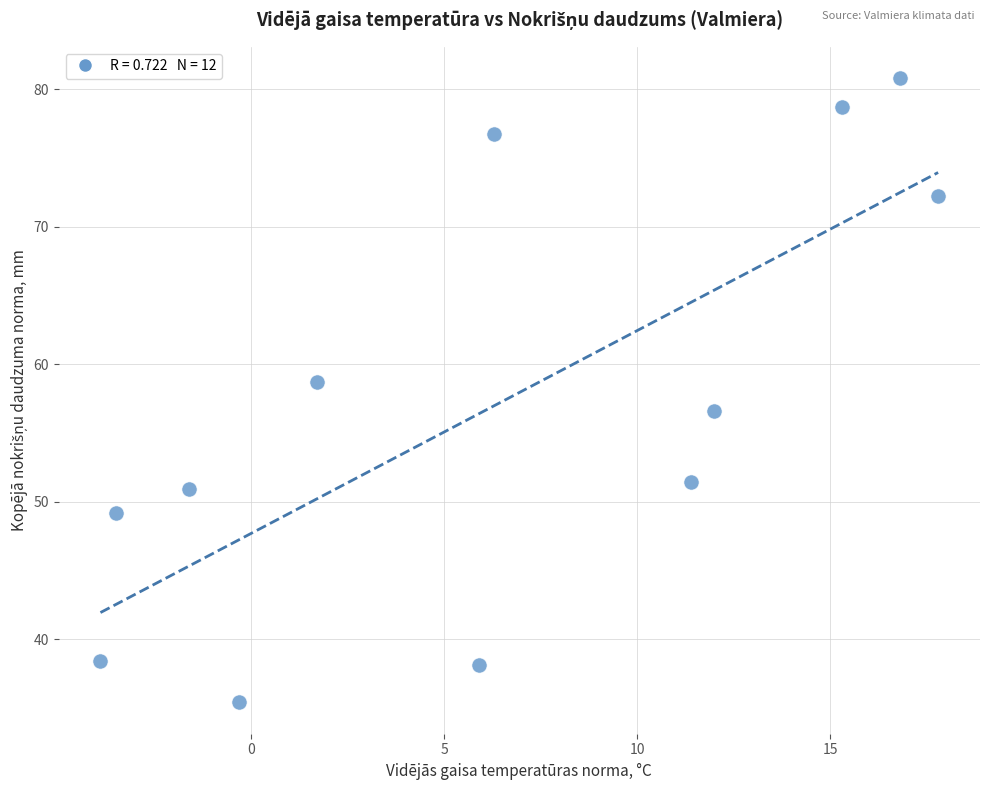

What is the average X value?

6.5